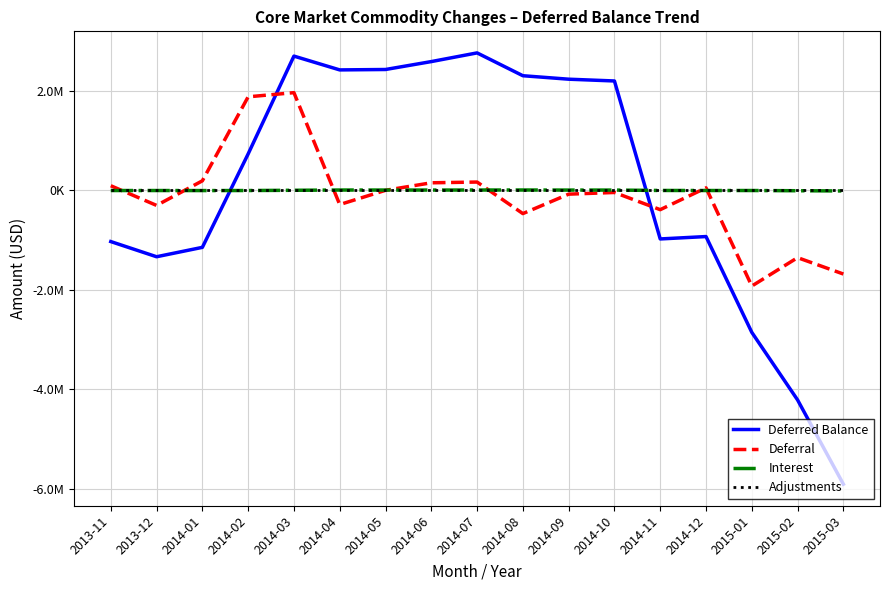

Which label corresponds to the smallest value in the chart?

2015-03